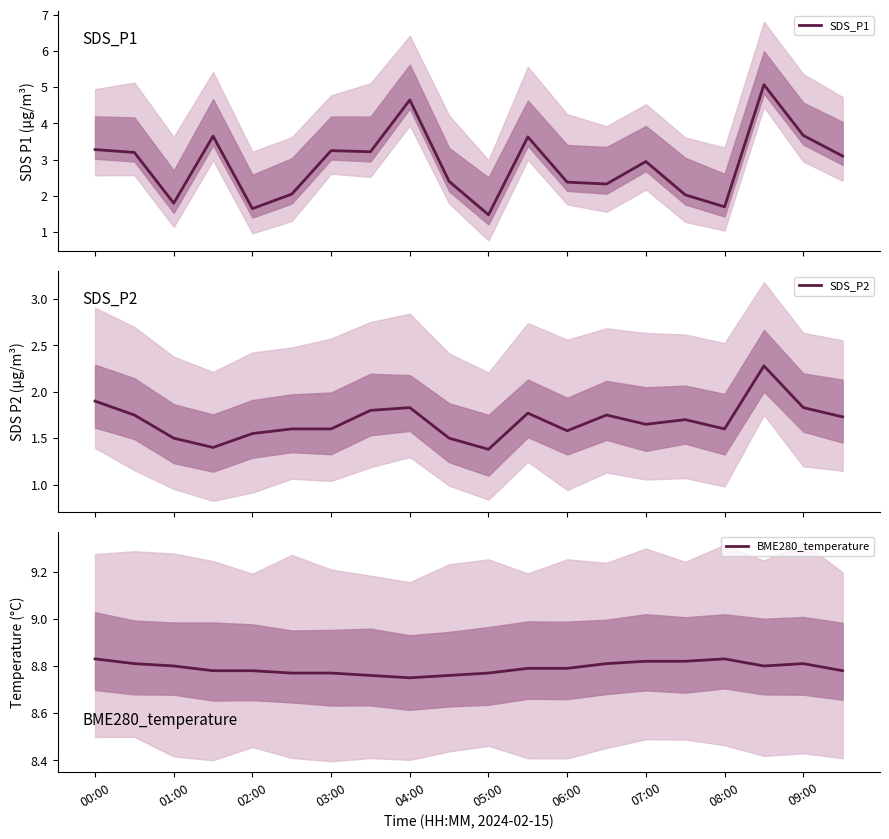

What is the approximate value of SDS_P1 at 15?

2.0